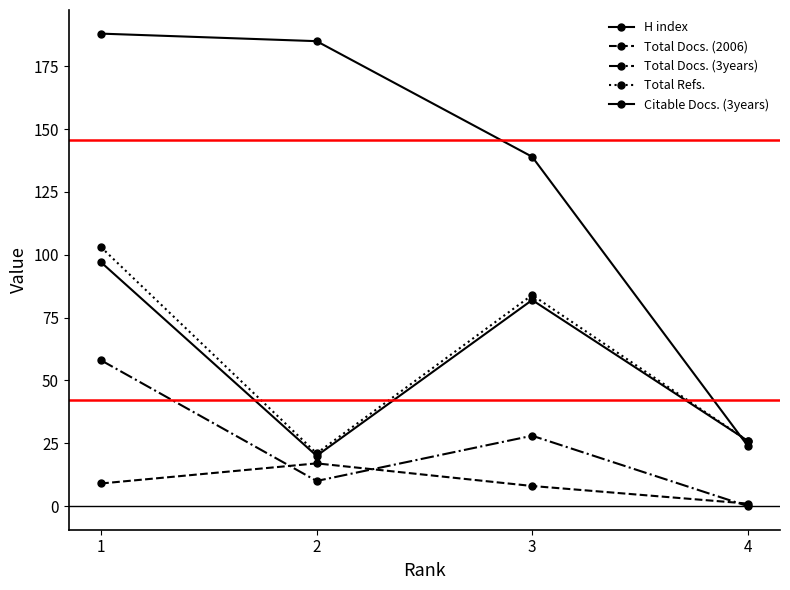

How many lines are shown in the chart?

5